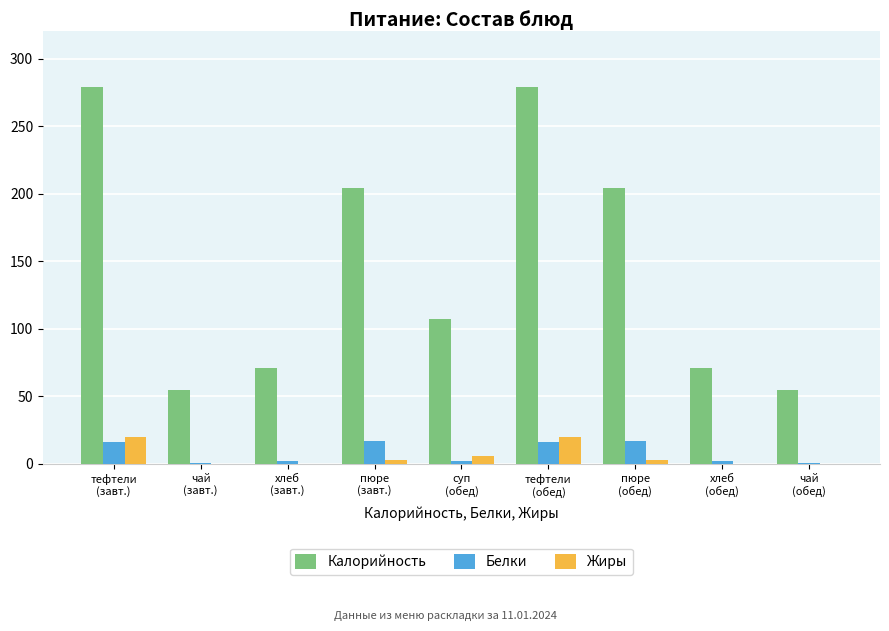

Which series changed the most between пюре
(завт.) and хлеб
(обед)?

Калорийность